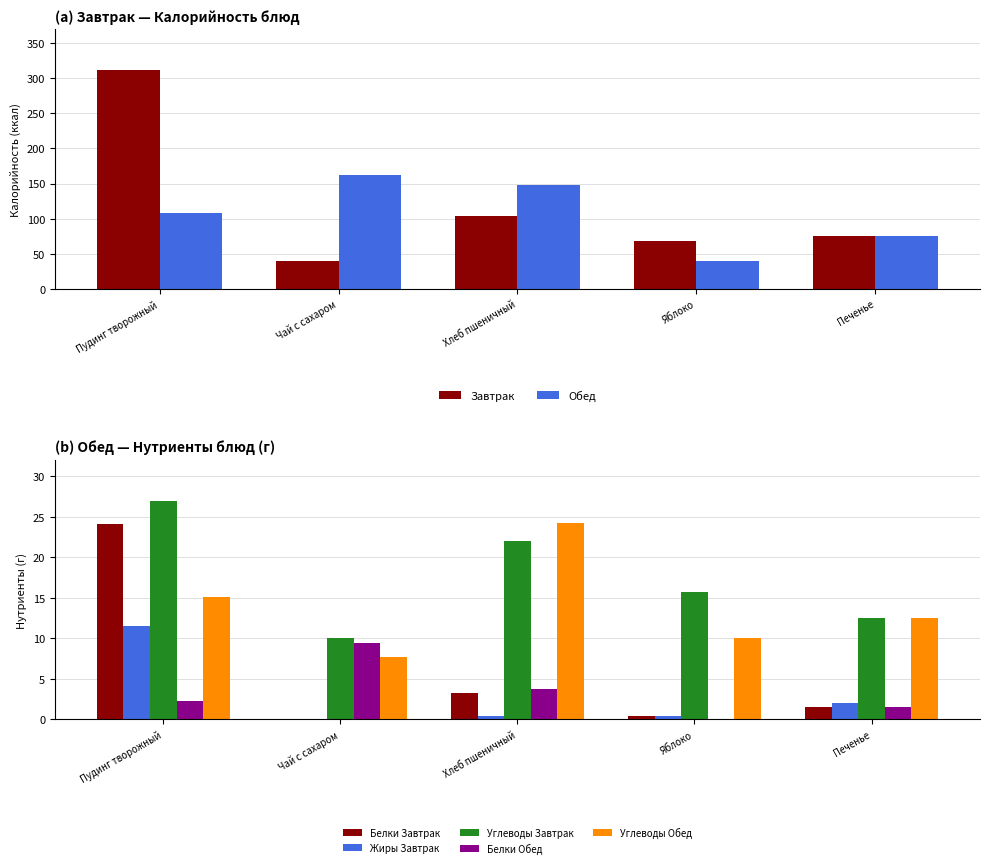

How many bars are there in each group?

2